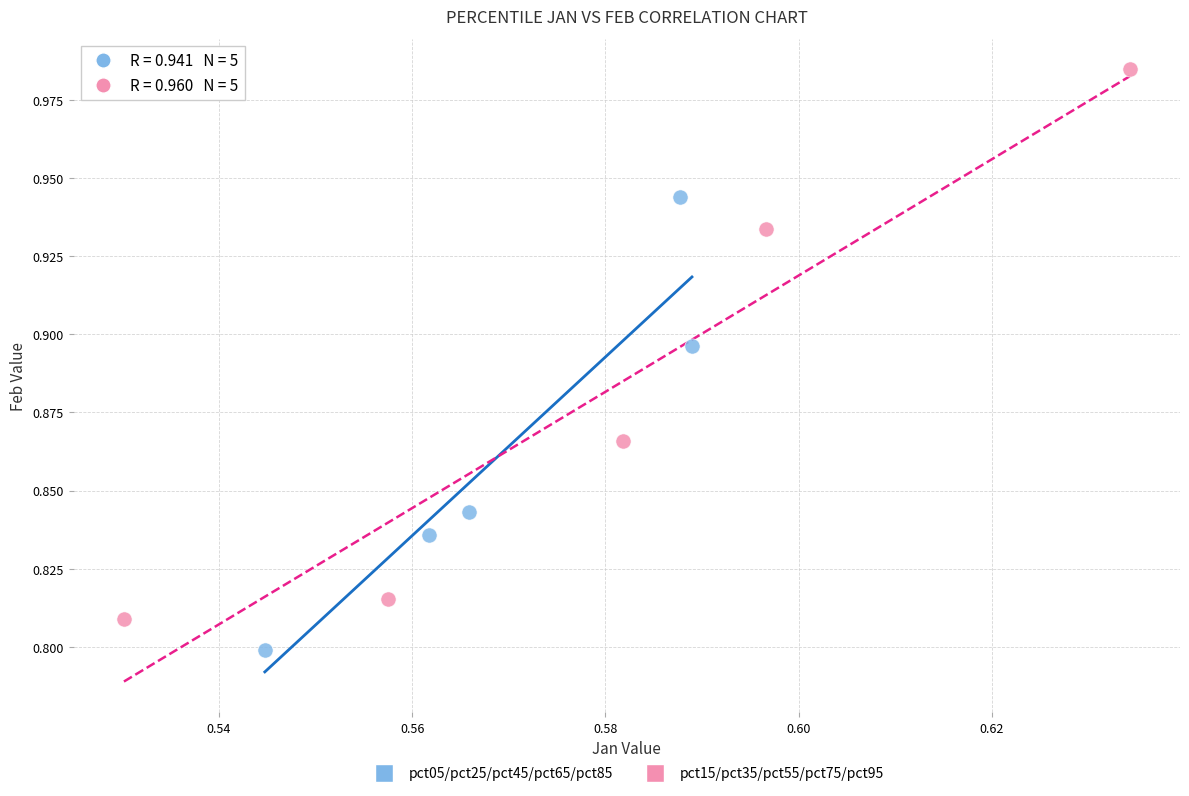

Which series reaches the minimum Y coordinate?

pct05/pct25/pct45/pct65/pct85